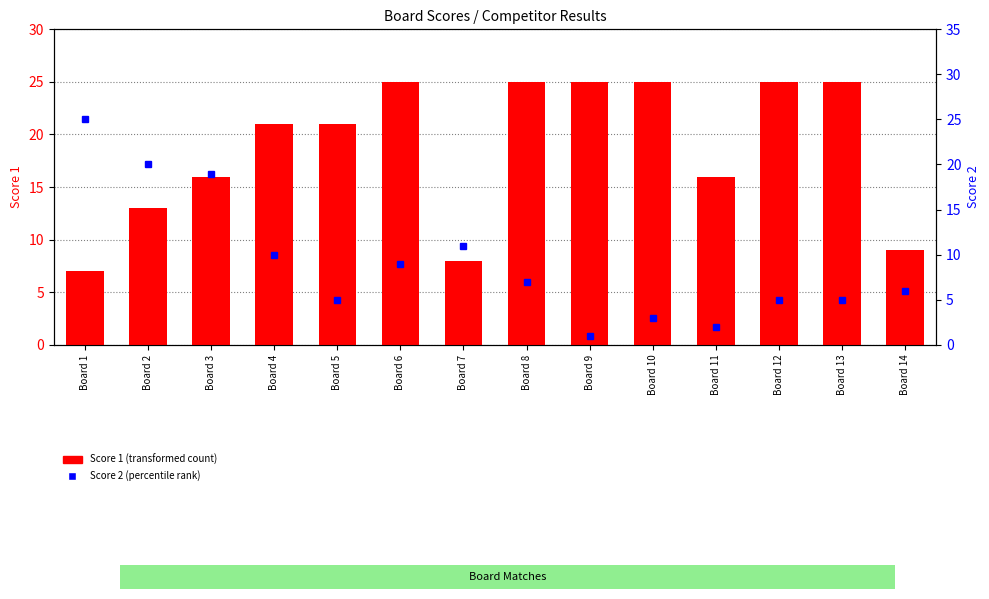

What is the sum of the Score 1 values at Board 10 and Board 13?

50